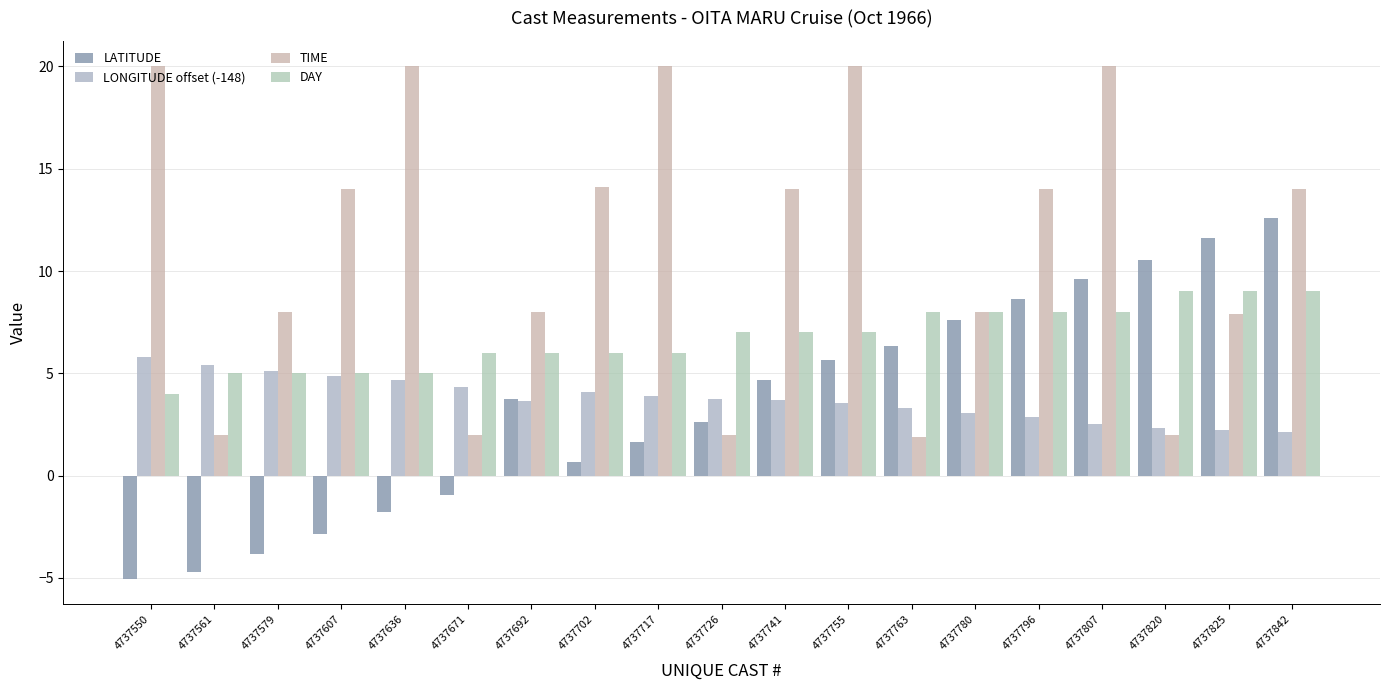

Where is TIME nearest to the value 10?

4737579